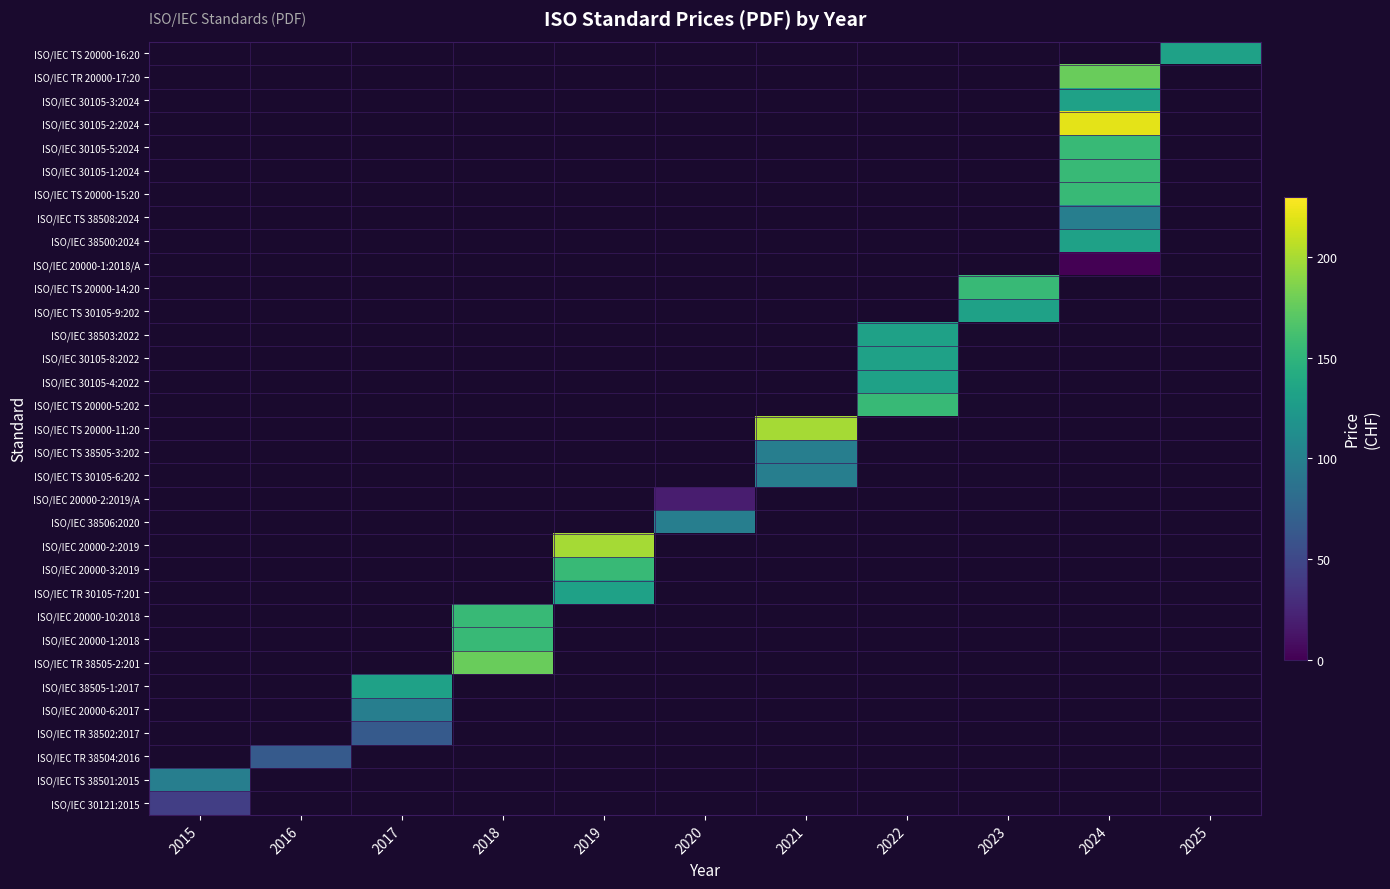

What is the minimum value for ISO/IEC 30121:2015?

43.0